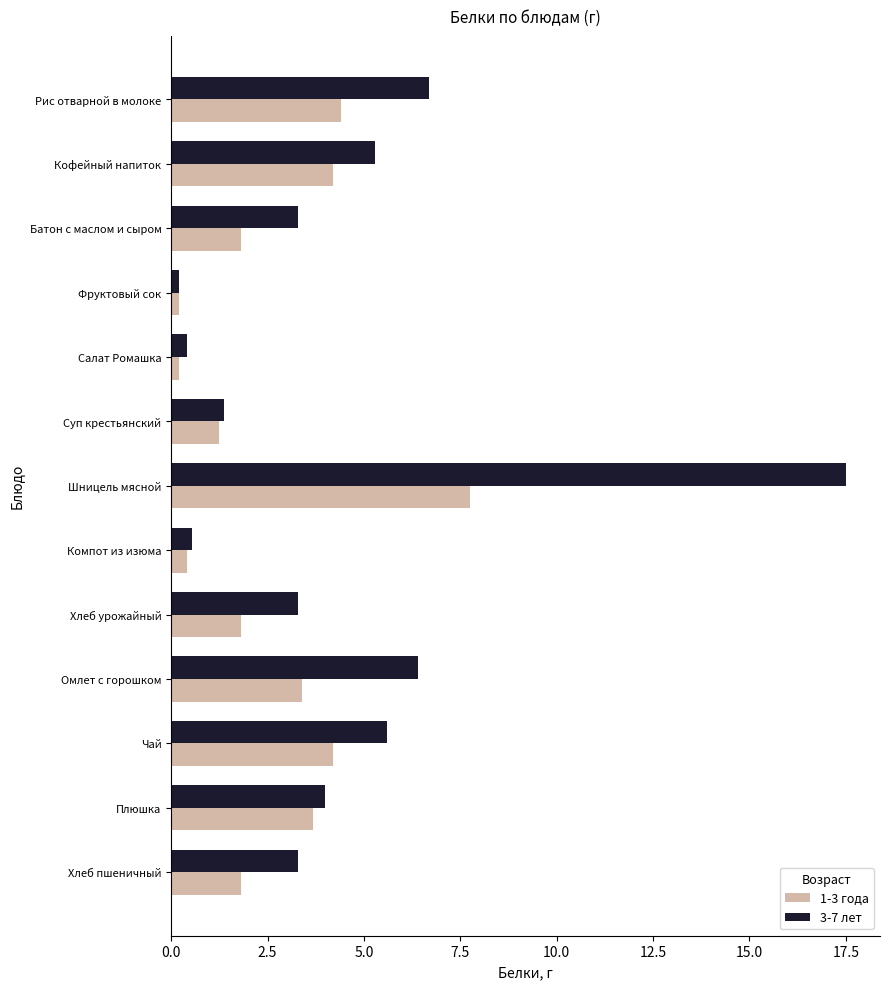

What is the sum of the 3-7 лет values at Компот из изюма and Чай?

6.1